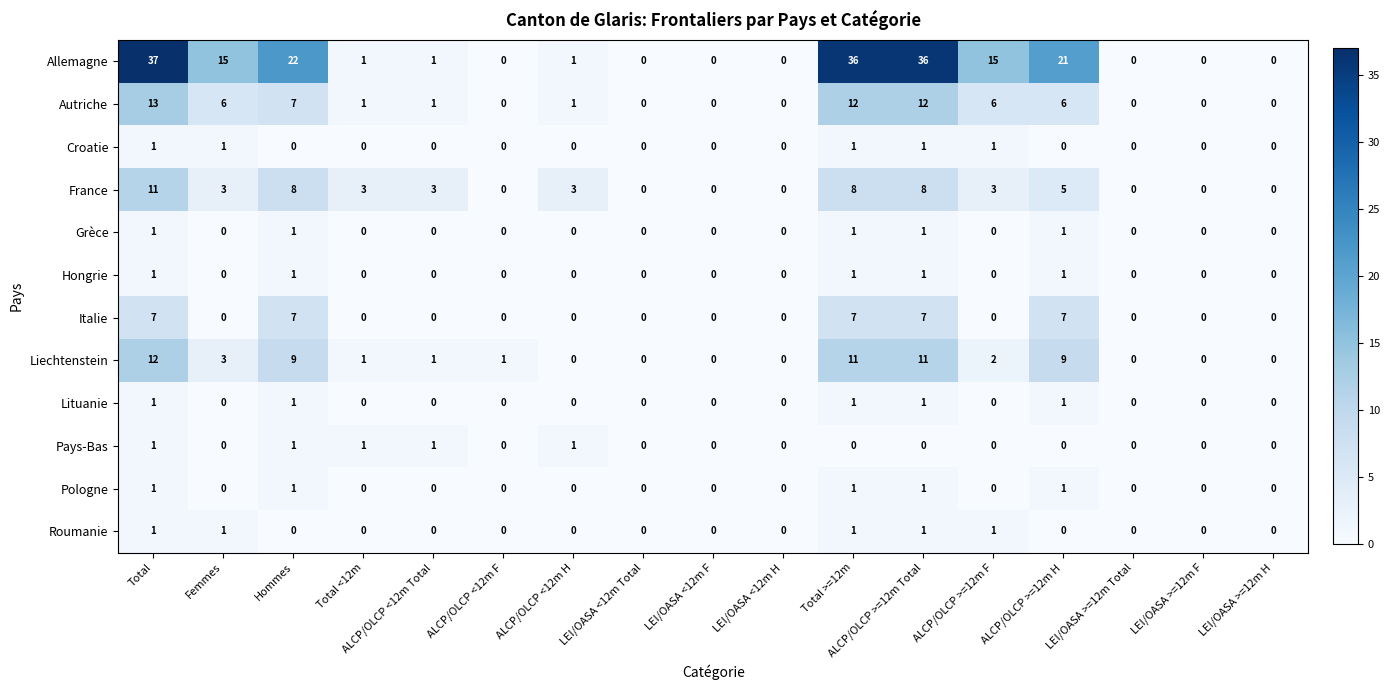

Which series has the largest total across all categories?

Allemagne